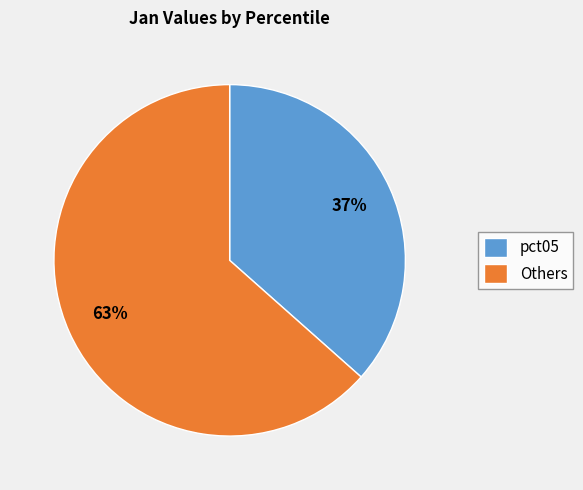

To the nearest percent, what is the combined percentage of Others and pct05?

100%